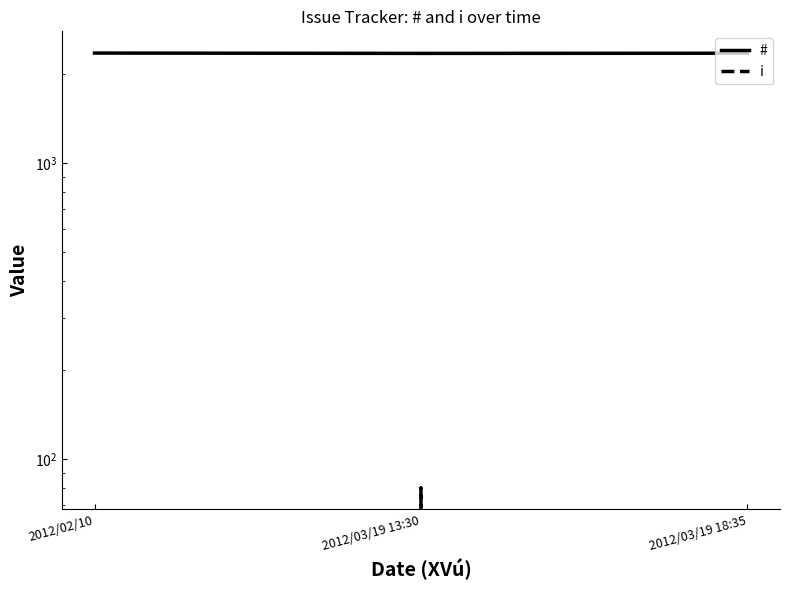

What is the label of the 2nd point from the right?

2012/03/19 13:30